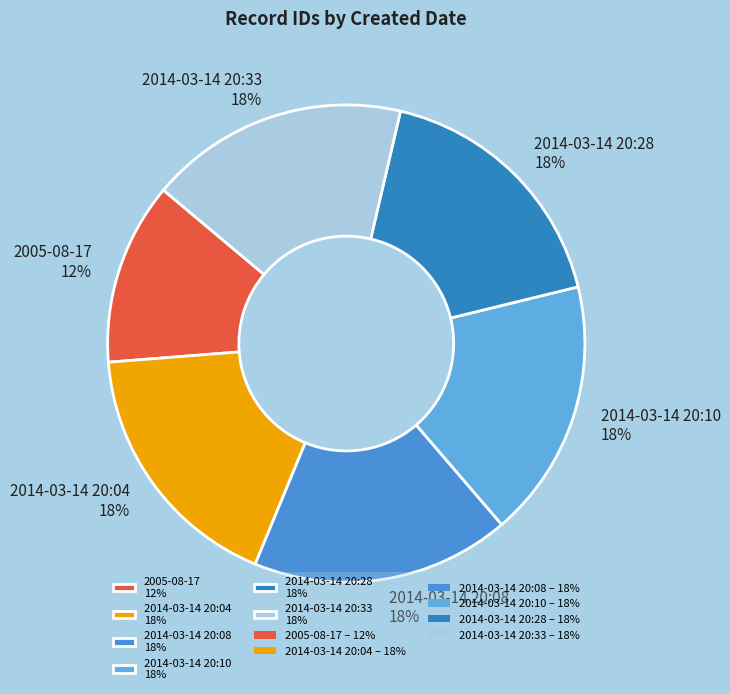

Approximately how many times larger is the value at 2014-03-14 20:33 18% compared to 2014-03-14 20:10 18%?

1.0